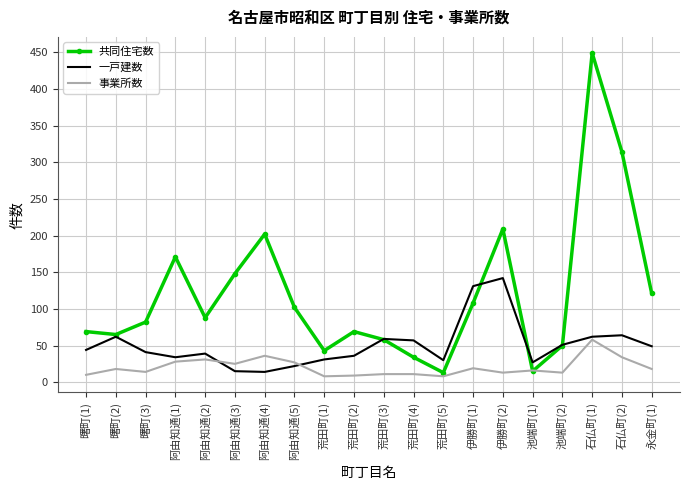

What is the total value across all series at 荒田町(3)?

128